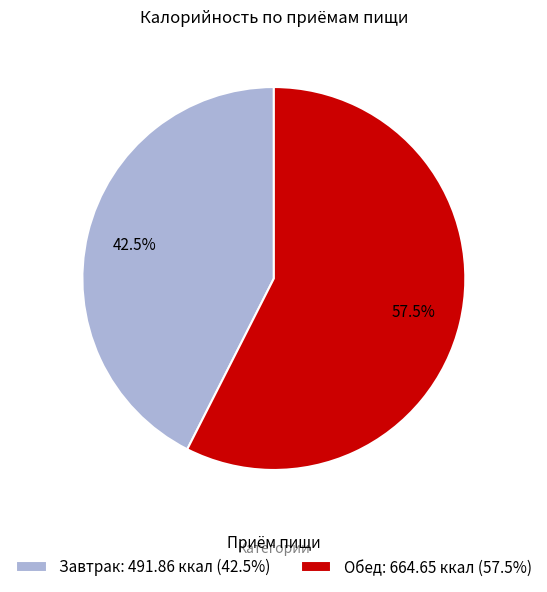

Is it true that Завтрак is 29% of the pie?

False